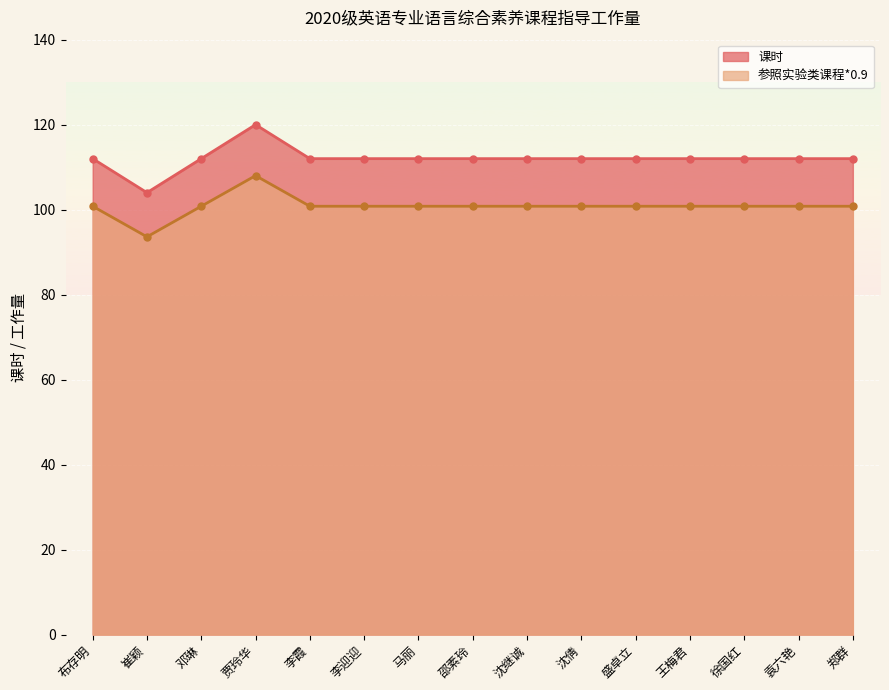

How many data points in 课时 are less than 112?

1